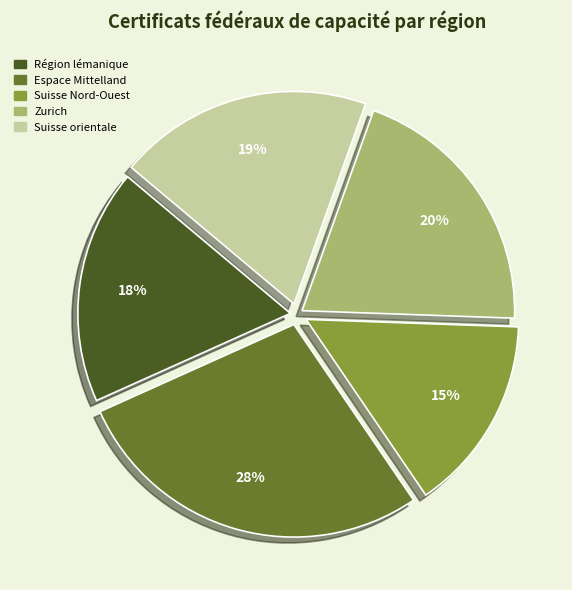

Do Espace Mittelland and Suisse Nord-Ouest together represent more than half of the pie?

No